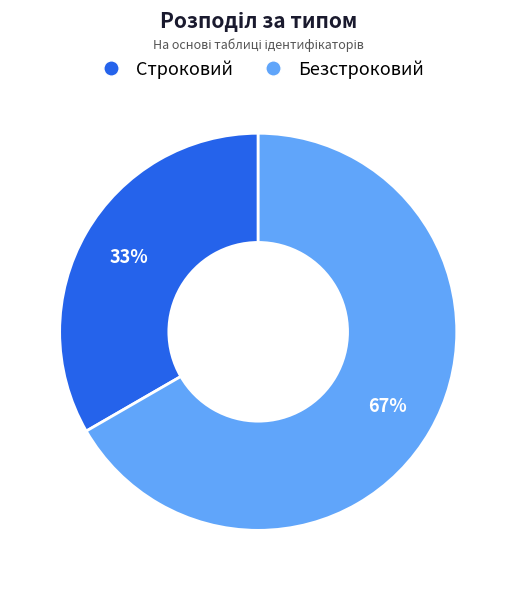

Combined, do Безстроковий and Строковий account for over 50%?

Yes